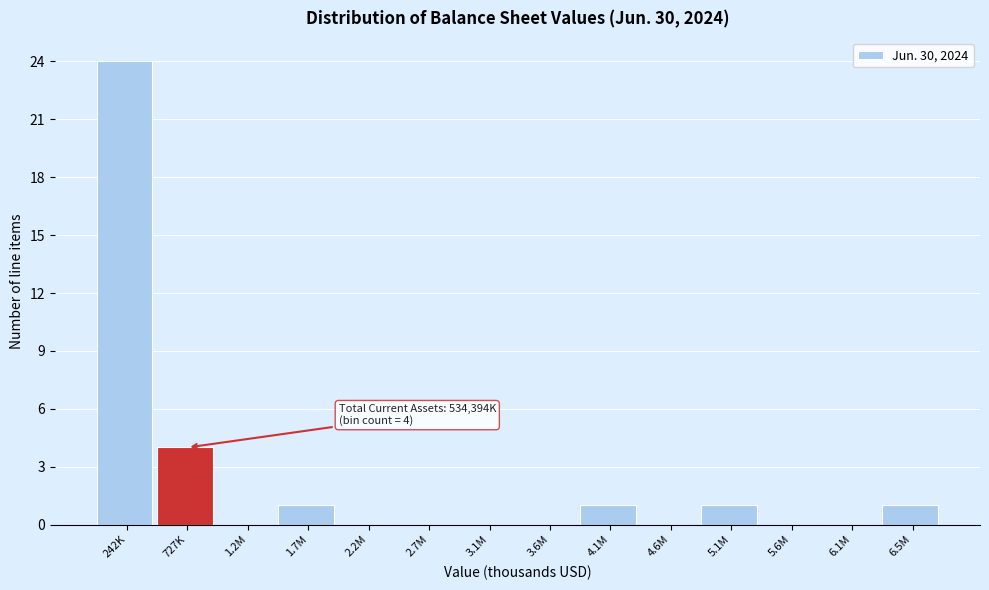

Reading left to right, extract all data points from this chart.

242K=24	727K=4	1.2M=0	1.7M=1	2.2M=0	2.7M=0	3.1M=0	3.6M=0	4.1M=1	4.6M=0	5.1M=1	5.6M=0	6.1M=0	6.5M=1